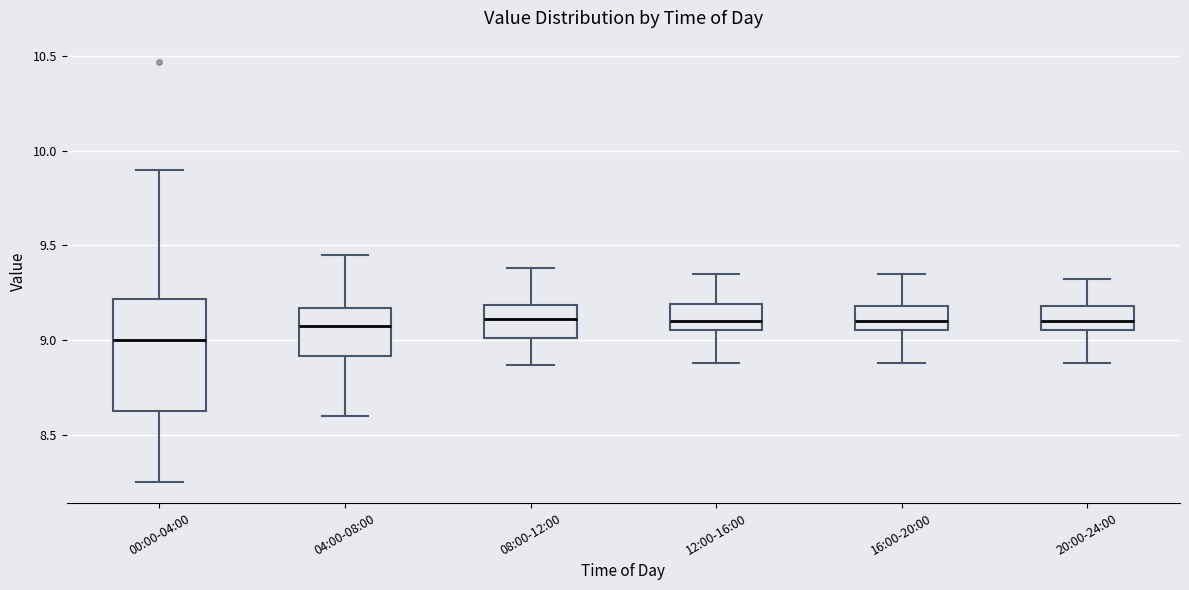

Reading left to right, read every box against the y-axis: the position of its median line, the range the box covers, and the ends of its whiskers. The values are not printed on the chart, so give them approximately, as read against the axis.

00:00-04:00: median 9.00, box 8.60 to 9.20, whiskers 8.25 to 9.90
04:00-08:00: median 9.10, box 8.90 to 9.15, whiskers 8.60 to 9.45
08:00-12:00: median 9.10, box 9.00 to 9.20, whiskers 8.85 to 9.40
12:00-16:00: median 9.10, box 9.05 to 9.20, whiskers 8.90 to 9.35
16:00-20:00: median 9.10, box 9.05 to 9.20, whiskers 8.90 to 9.35
20:00-24:00: median 9.10, box 9.05 to 9.20, whiskers 8.90 to 9.30